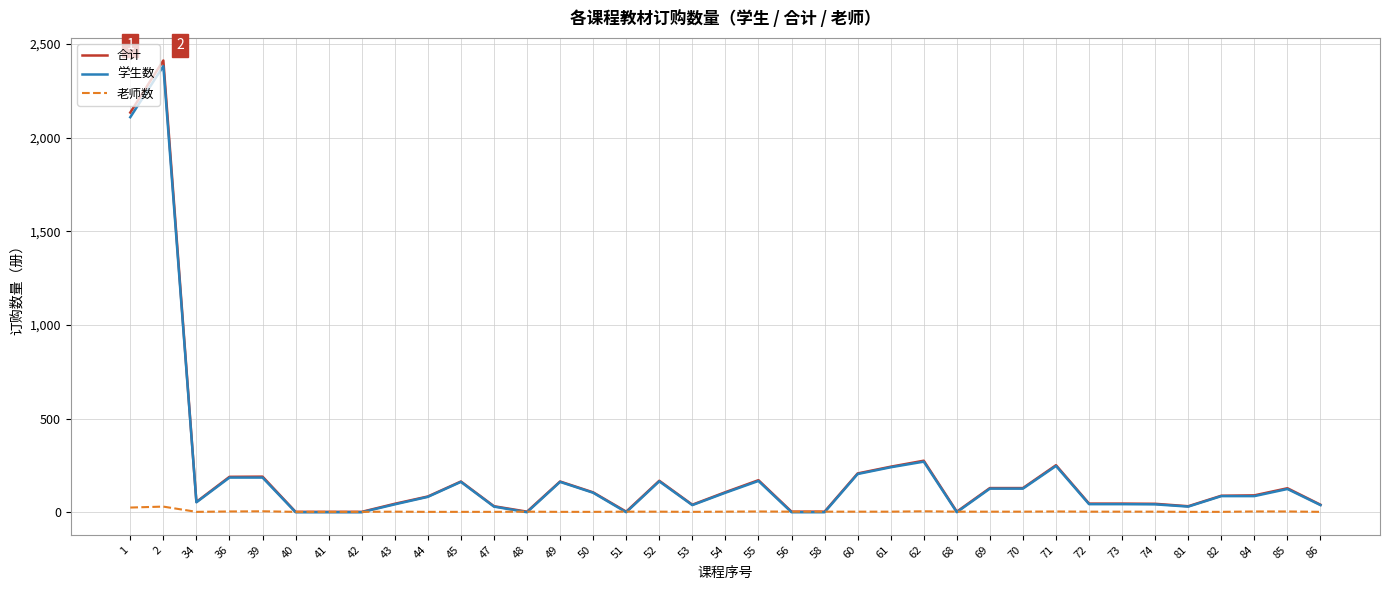

Between which two adjacent categories do 老师数 and 学生数 first intersect?

39 and 40